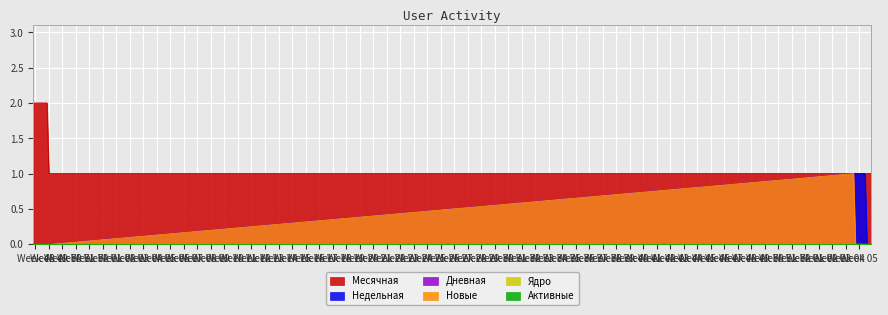

What is the difference between the highest and lowest values at 2022-11-27?

2